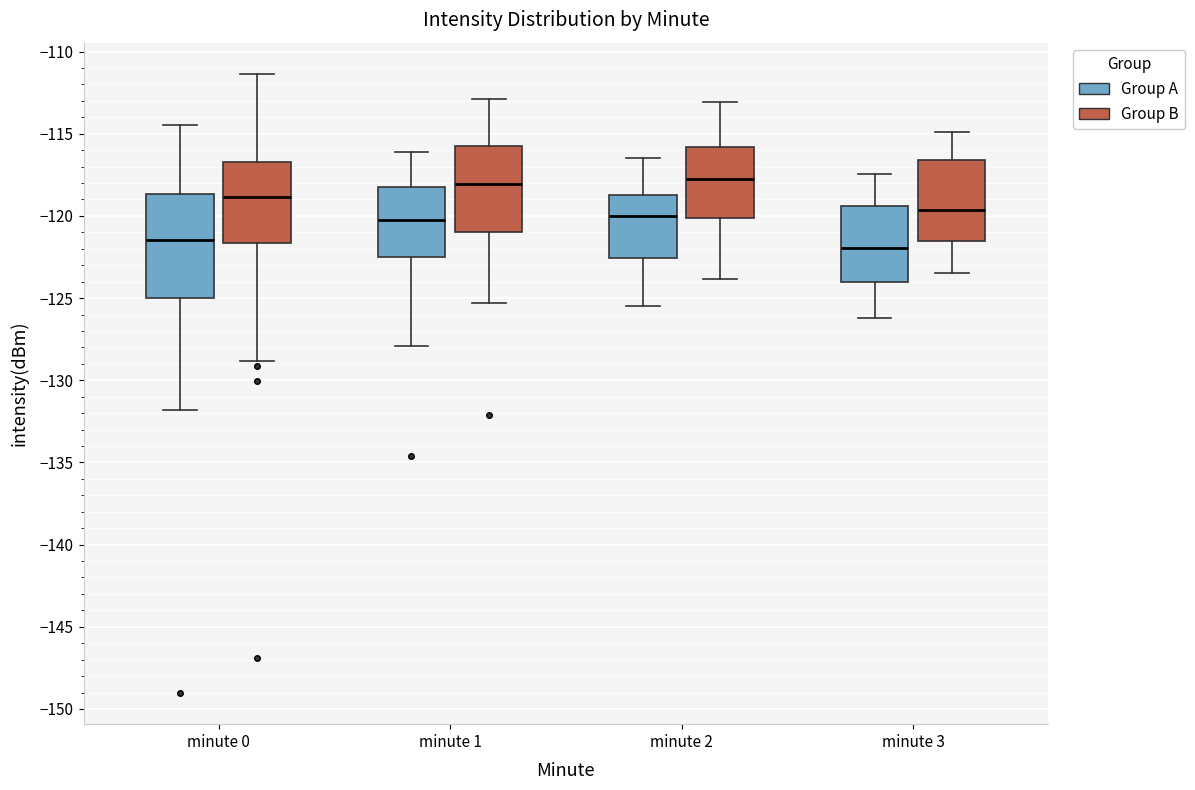

Reading left to right, read every box against the y-axis: the position of its median line, the range the box covers, and the ends of its whiskers. The values are not printed on the chart, so give them approximately, as read against the axis.

minute 0 (Group A): median -121.5, box -125.0 to -118.5, whiskers -132.0 to -114.5
minute 0 (Group B): median -119.0, box -121.5 to -116.5, whiskers -129.0 to -111.5
minute 1 (Group A): median -120.0, box -122.5 to -118.5, whiskers -128.0 to -116.0
minute 1 (Group B): median -118.0, box -121.0 to -115.5, whiskers -125.5 to -113.0
minute 2 (Group A): median -120.0, box -122.5 to -118.5, whiskers -125.5 to -116.5
minute 2 (Group B): median -118.0, box -120.0 to -116.0, whiskers -124.0 to -113.0
minute 3 (Group A): median -122.0, box -124.0 to -119.5, whiskers -126.0 to -117.5
minute 3 (Group B): median -119.5, box -121.5 to -116.5, whiskers -123.5 to -115.0